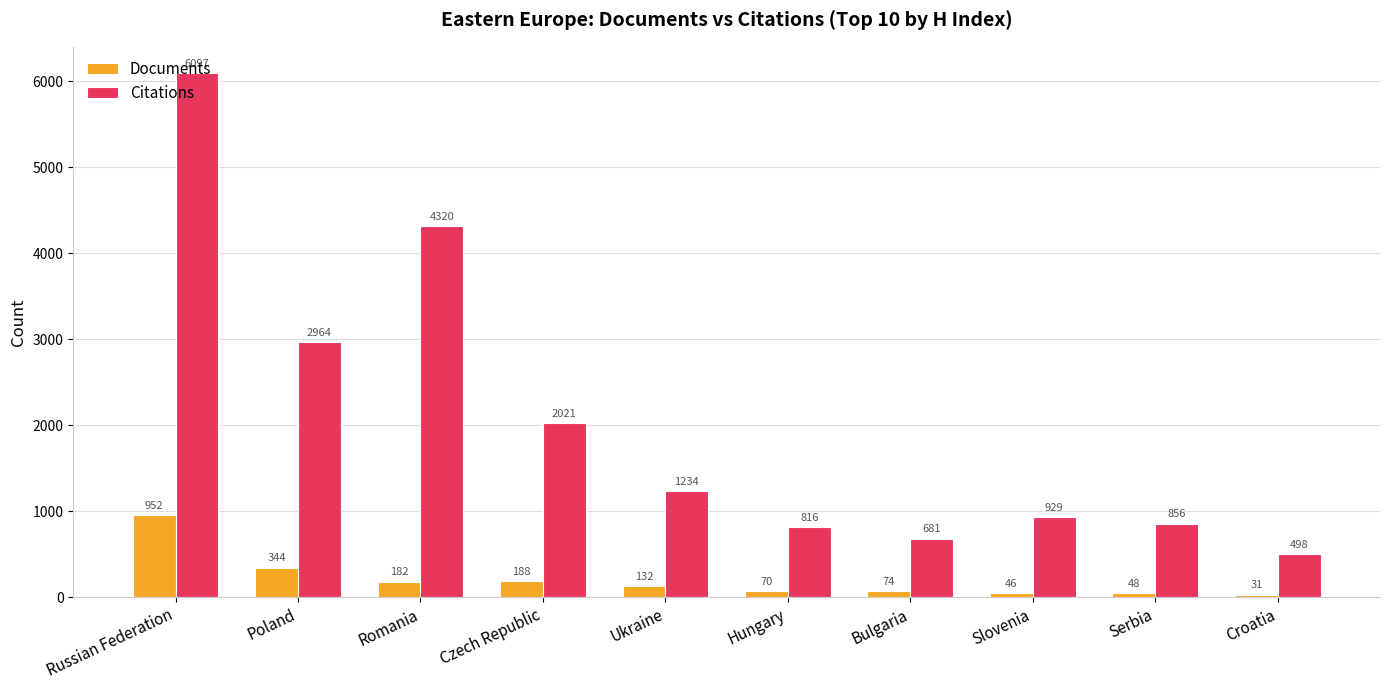

Reading left to right, list all the values displayed in this chart.

Documents: Russian Federation=952	Poland=344	Romania=182	Czech Republic=188	Ukraine=132	Hungary=70	Bulgaria=74	Slovenia=46	Serbia=48	Croatia=31
Citations: Russian Federation=6097	Poland=2964	Romania=4320	Czech Republic=2021	Ukraine=1234	Hungary=816	Bulgaria=681	Slovenia=929	Serbia=856	Croatia=498